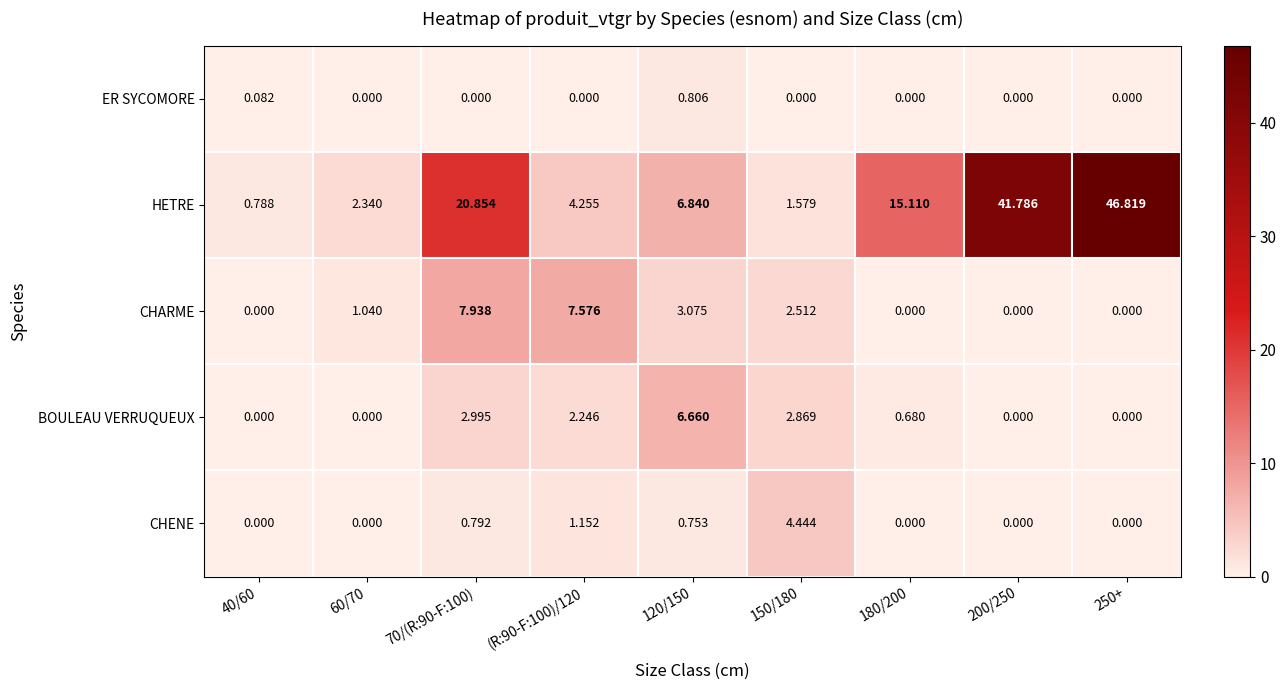

Is the value of CHENE at (R:90-F:100)/120 greater than the value of BOULEAU VERRUQUEUX at 250+?

Yes